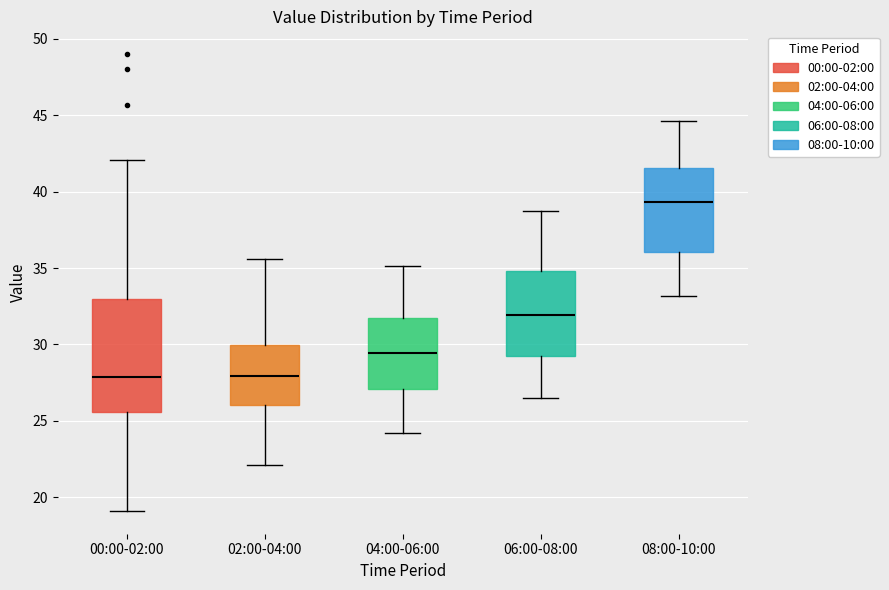

Where does the upper whisker of the box for 02:00-04:00 end on the y-axis? The values are not printed on the chart, so give them approximately, as read against the axis.

35.5